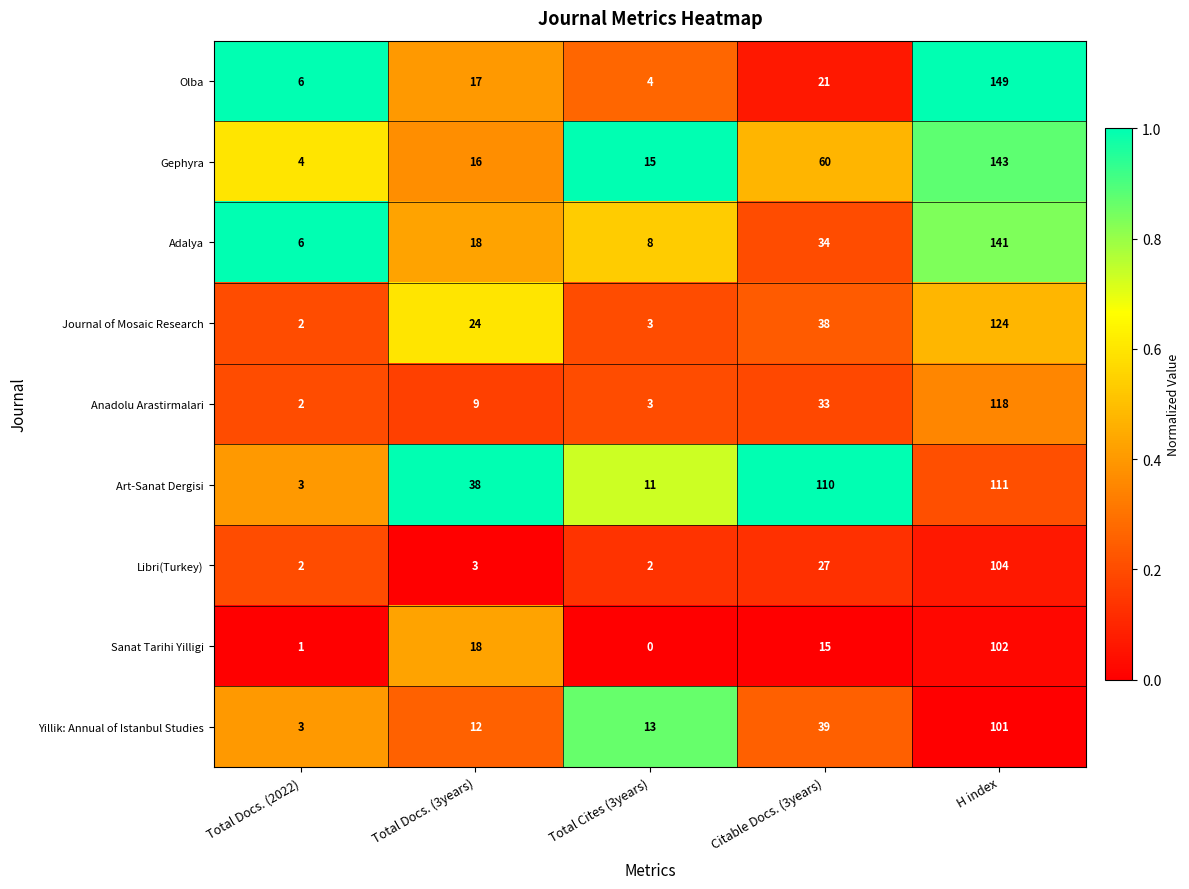

Which category has the highest value in the Anadolu Arastirmalari series?

H index